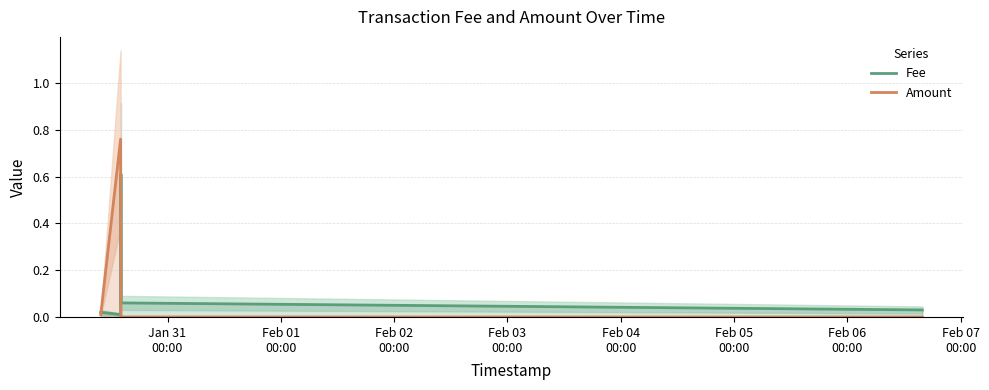

What is the maximum value for Fee?

0.6